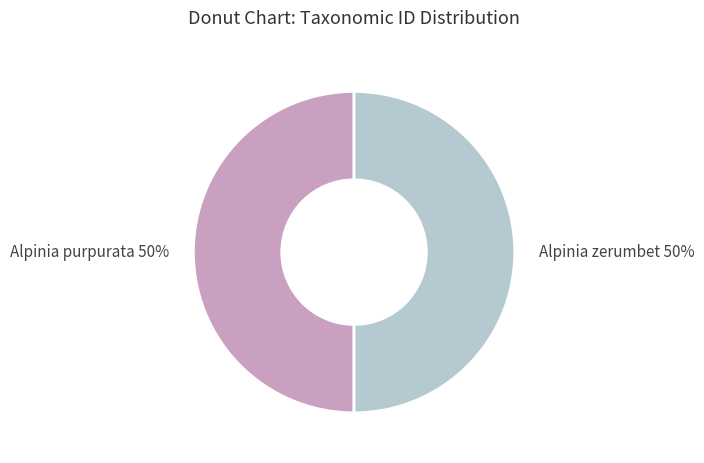

True or false: Alpinia purpurata accounts for 55% of the total.

False